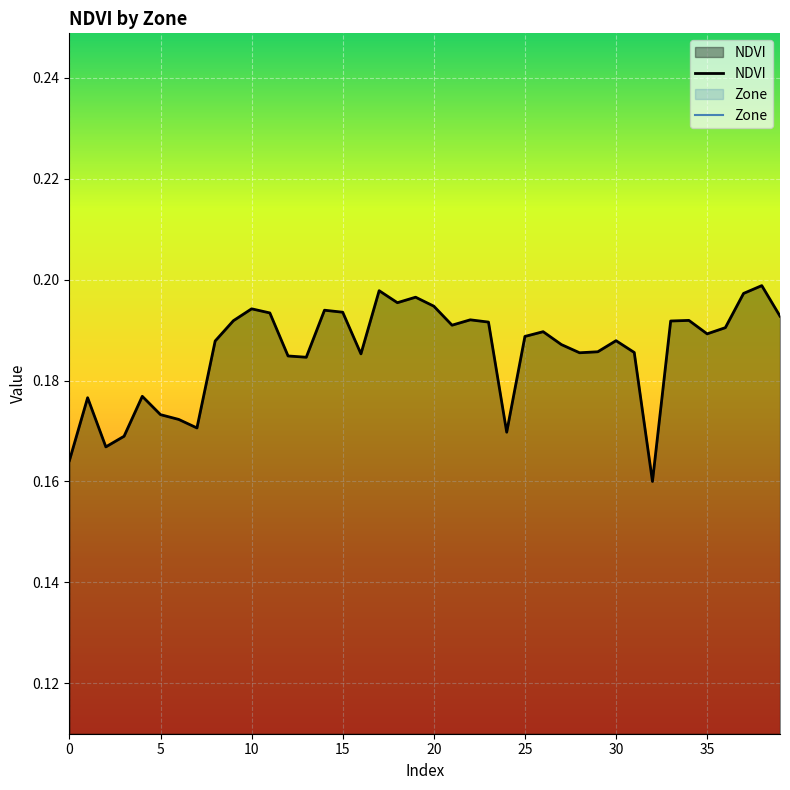

Reading left to right, extract all data points from this chart.

0=0.2	1=0.2	2=0.2	3=0.2	4=0.2	5=0.2	6=0.2	7=0.2	8=0.2	9=0.2	10=0.2	11=0.2	12=0.2	13=0.2	14=0.2	15=0.2	16=0.2	17=0.2	18=0.2	19=0.2	20=0.2	21=0.2	22=0.2	23=0.2	24=0.2	25=0.2	26=0.2	27=0.2	28=0.2	29=0.2	30=0.2	31=0.2	32=0.2	33=0.2	34=0.2	35=0.2	36=0.2	37=0.2	38=0.2	39=0.2